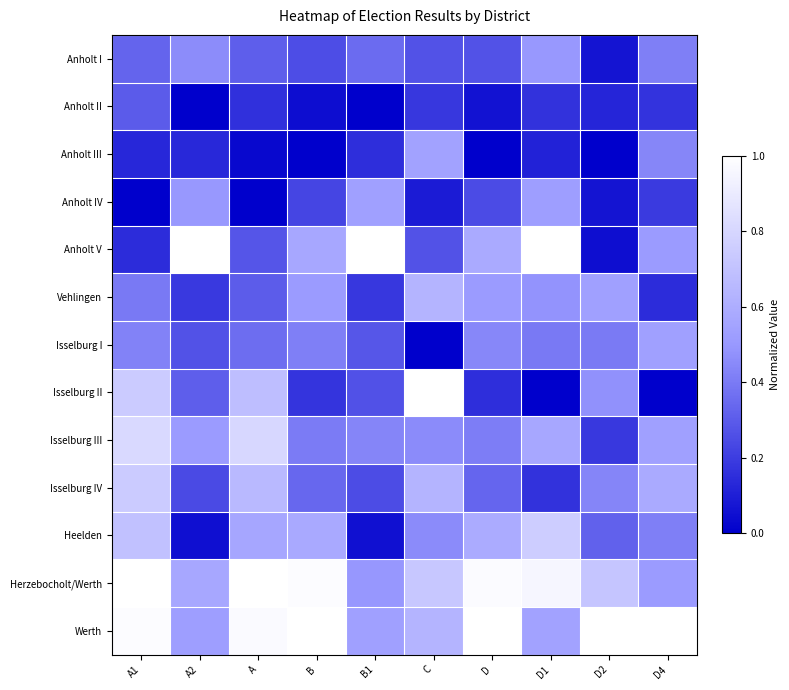

What is the spread (max minus min) of values at D?

1.0